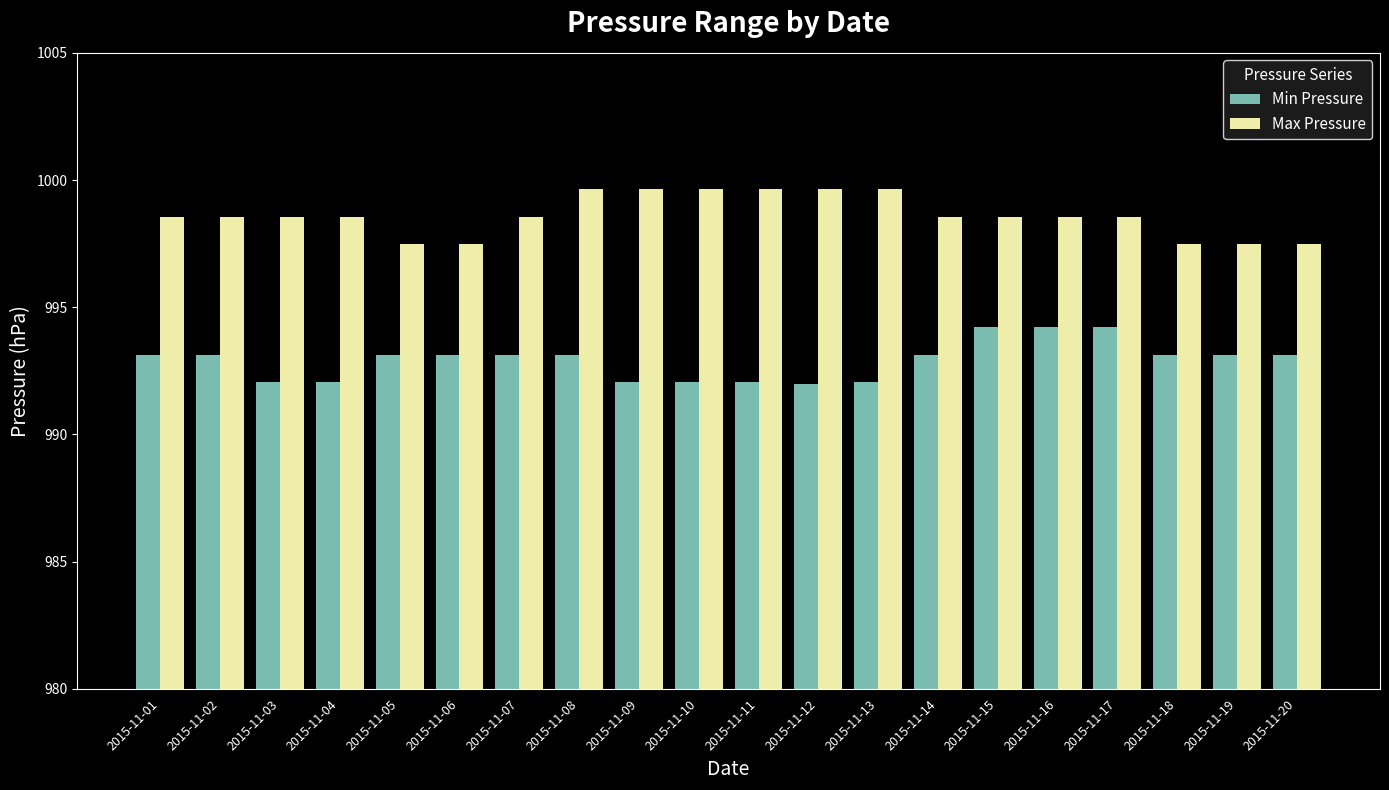

Where does the Max Pressure series first go above 998?

2015-11-01